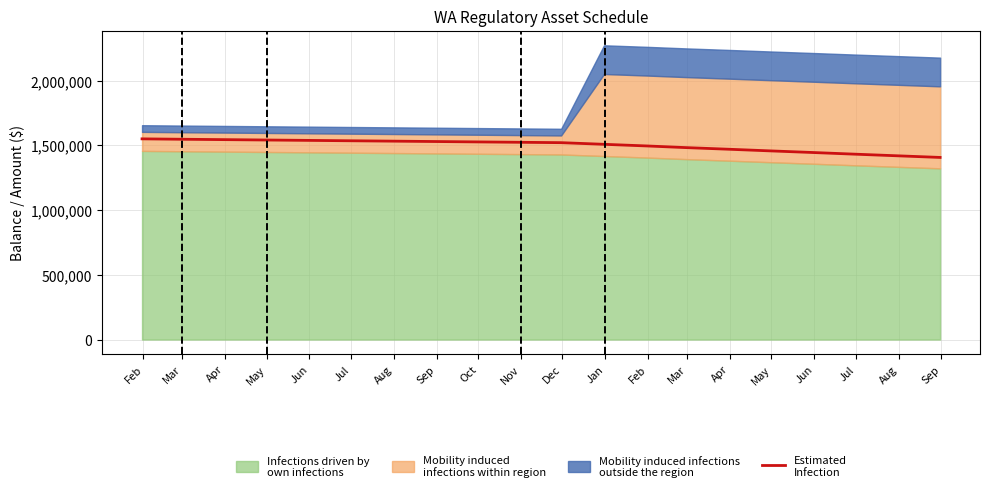

The value at Sep is 1407093.3. True or false?

True